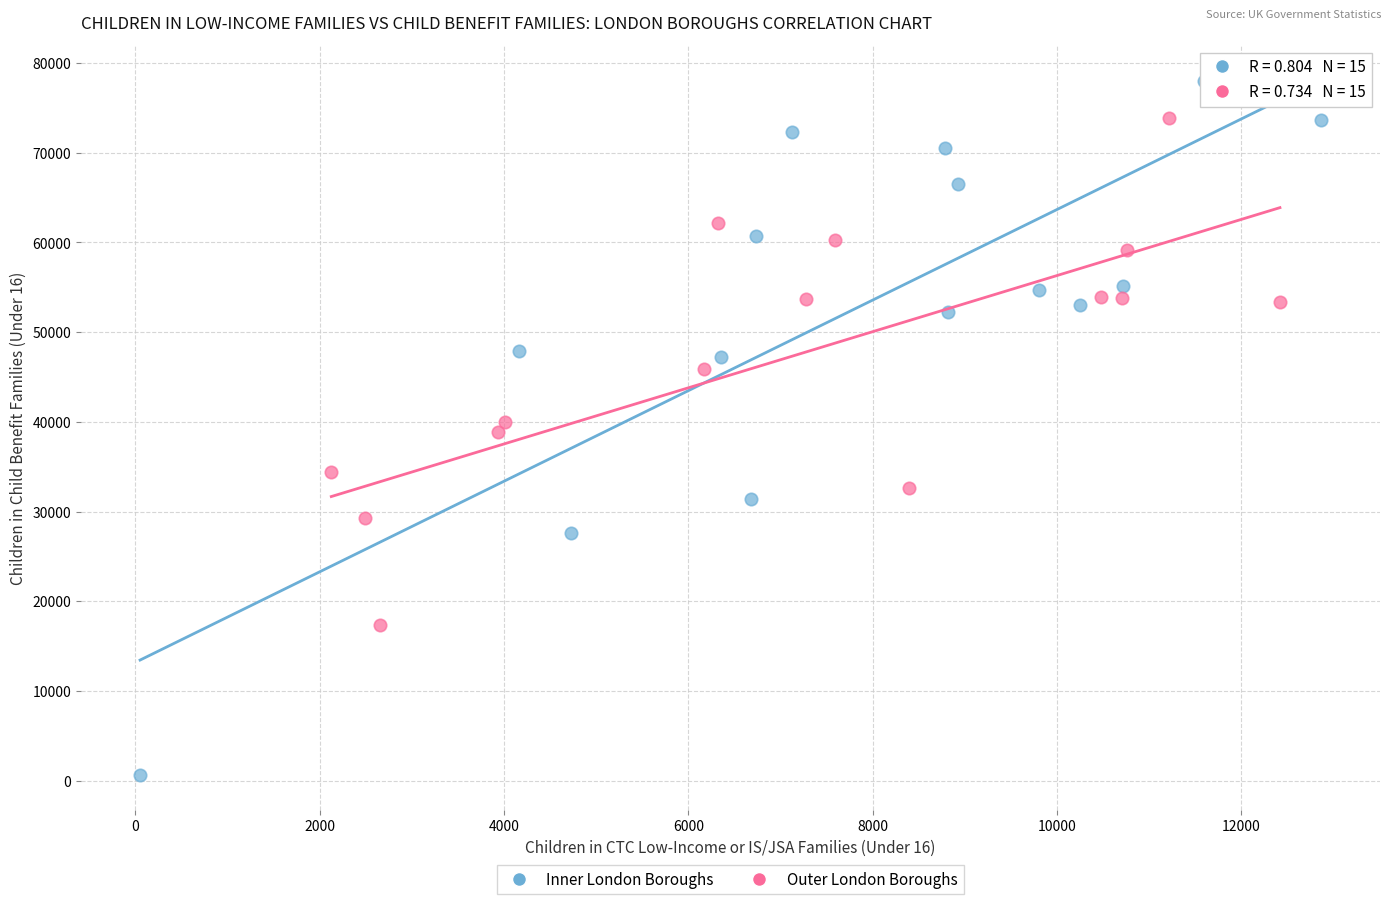

Which series has the largest Y range (max minus min)?

Inner London Boroughs